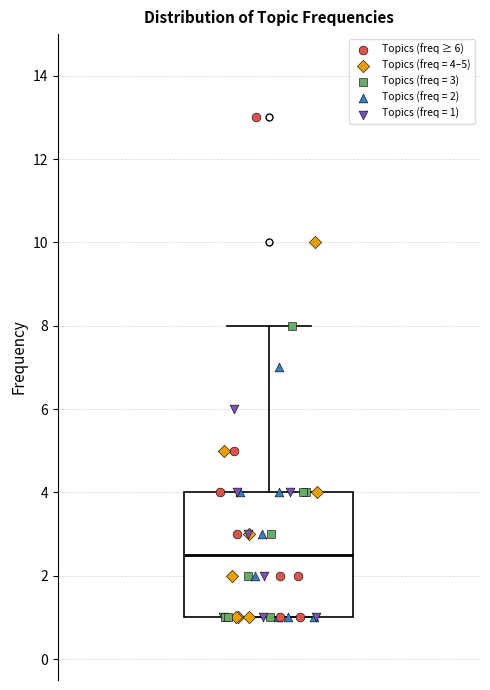

Read this box plot against the y-axis: the position of the median line, the range covered by the box, and the ends of both whiskers. The values are not printed on the chart, so give them approximately, as read against the axis.

median 2.6, box 1.0 to 4.0, whiskers 1.0 to 8.0